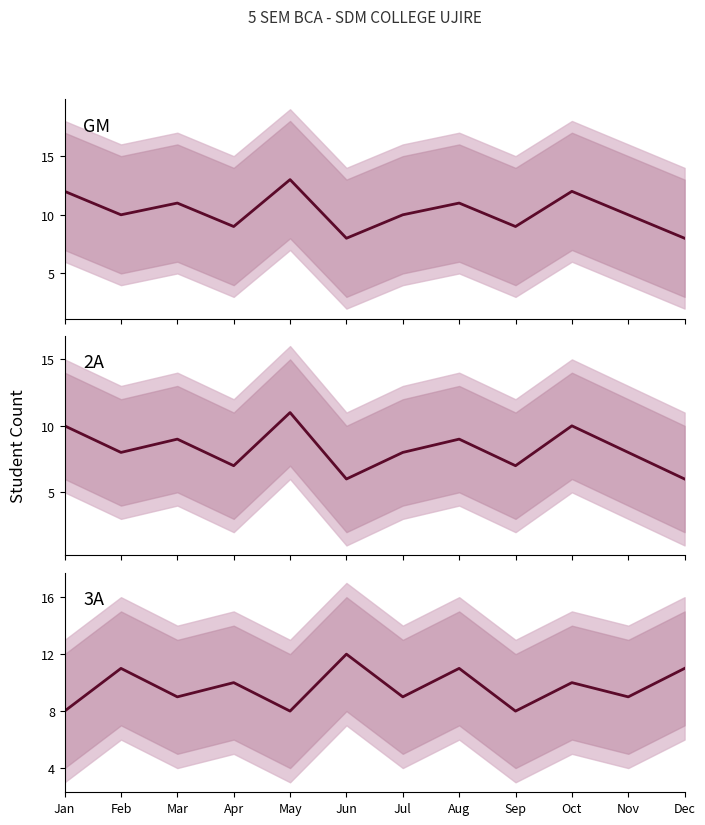

Is this an area chart (filled region under the line)?

No